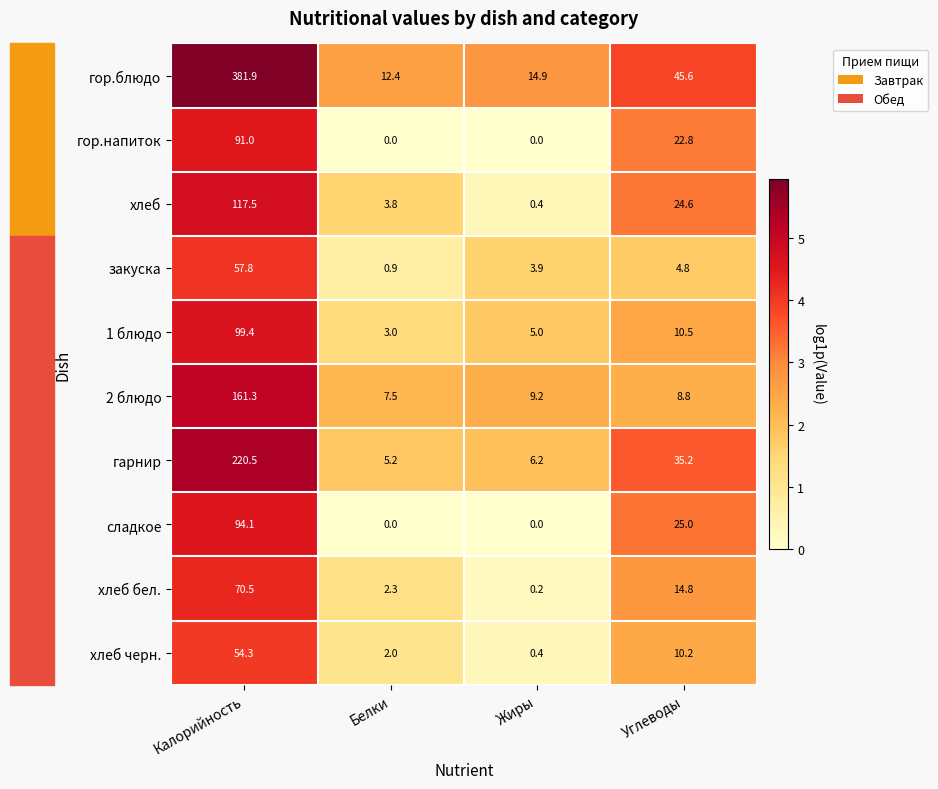

Is the value of хлеб черн. at Калорийность greater than the value of хлеб бел. at Калорийность?

No